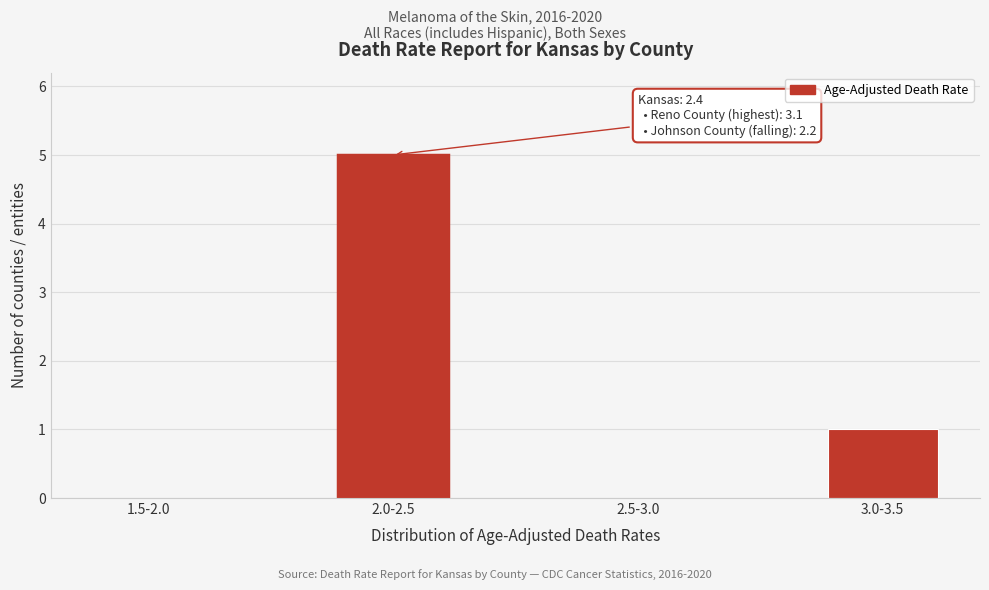

Reading left to right, extract all data points from this chart.

1.5-2.0=0	2.0-2.5=5	2.5-3.0=0	3.0-3.5=1